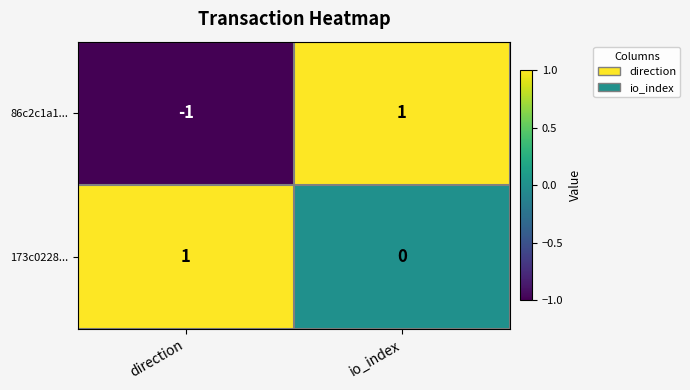

The value of 173c0228... at io_index is 0. True or false?

True